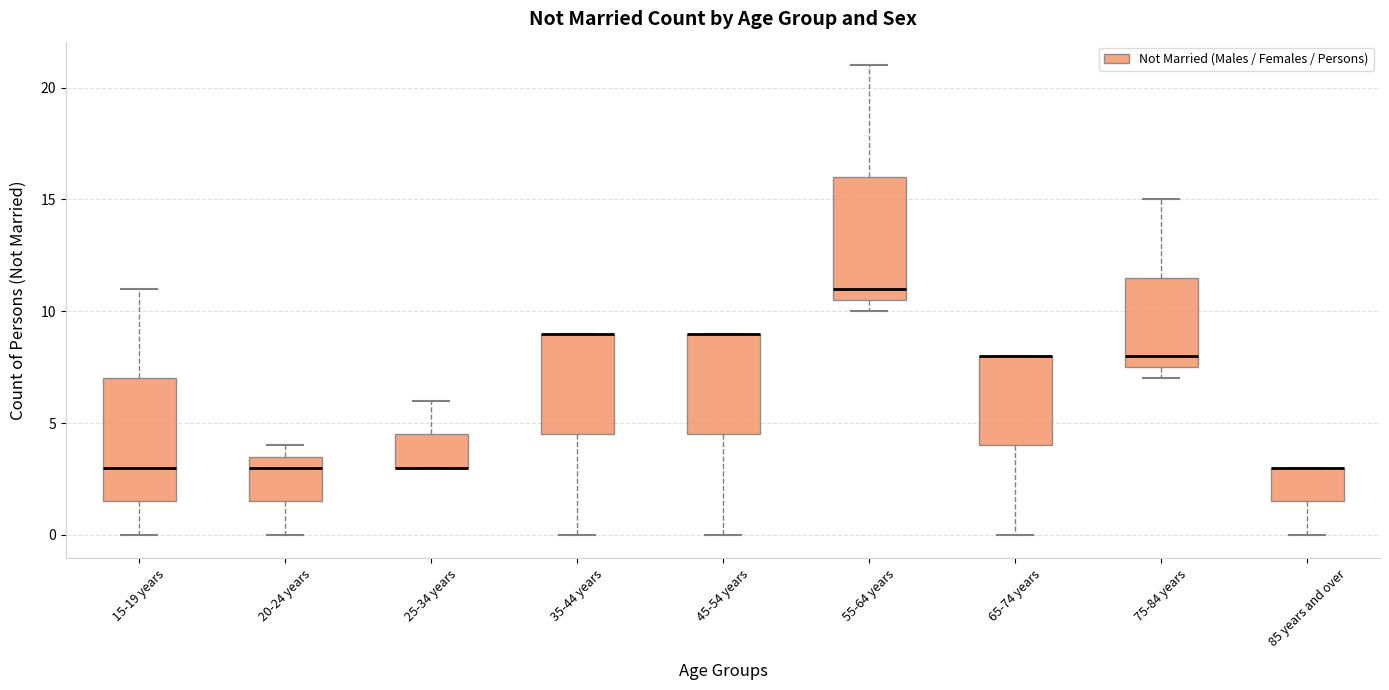

Reading left to right, transcribe this box plot: for each box, give where its median line is, the range the box spans, and where its two whiskers end, as read against the y-axis. The values are not printed on the chart, so give them approximately, as read against the axis.

15-19 years: median 3.0, box 1.5 to 7.0, whiskers 0.0 to 11.0
20-24 years: median 3.0, box 1.5 to 3.5, whiskers 0.0 to 4.0
25-34 years: median 3.0 (drawn on the box's lower edge), box 3.0 to 4.5, whiskers 3.0 to 6.0
35-44 years: median 9.0 (drawn on the box's upper edge), box 4.5 to 9.0, whiskers 0.0 to 9.0
45-54 years: median 9.0 (drawn on the box's upper edge), box 4.5 to 9.0, whiskers 0.0 to 9.0
55-64 years: median 11.0, box 10.5 to 16.0, whiskers 10.0 to 21.0
65-74 years: median 8.0 (drawn on the box's upper edge), box 4.0 to 8.0, whiskers 0.0 to 8.0
75-84 years: median 8.0, box 7.5 to 11.5, whiskers 7.0 to 15.0
85 years and over: median 3.0 (drawn on the box's upper edge), box 1.5 to 3.0, whiskers 0.0 to 3.0